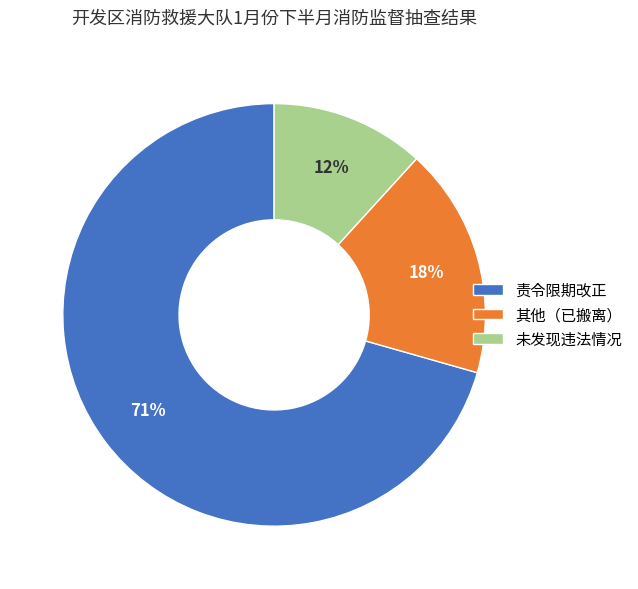

Rank the categories by value from lowest to highest.

未发现违法情况, 其他（已搬离）, 责令限期改正